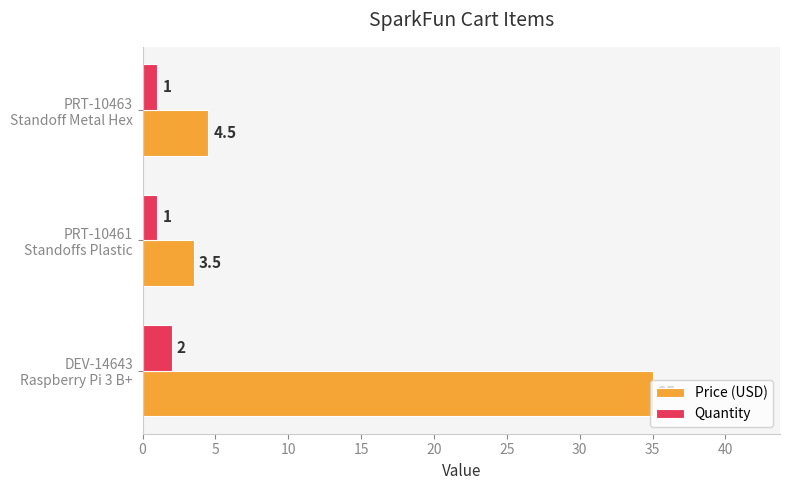

Rank the series by their maximum value, from lowest to highest.

Quantity, Price (USD)